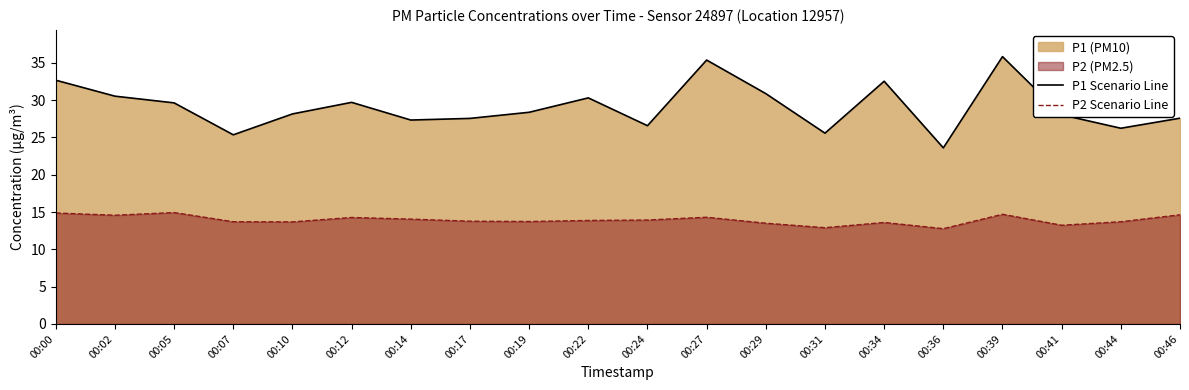

What is the difference between the maximum and second lowest values in the P2 Scenario Line series?

2.0